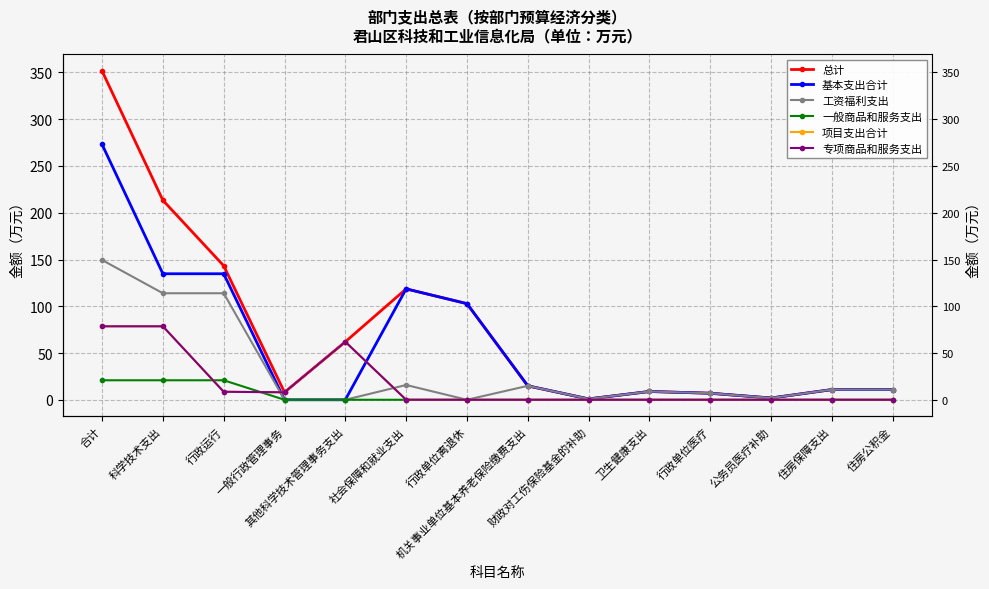

List the series in order of their peak value, lowest first.

一般商品和服务支出, 项目支出合计, 专项商品和服务支出, 工资福利支出, 基本支出合计, 总计